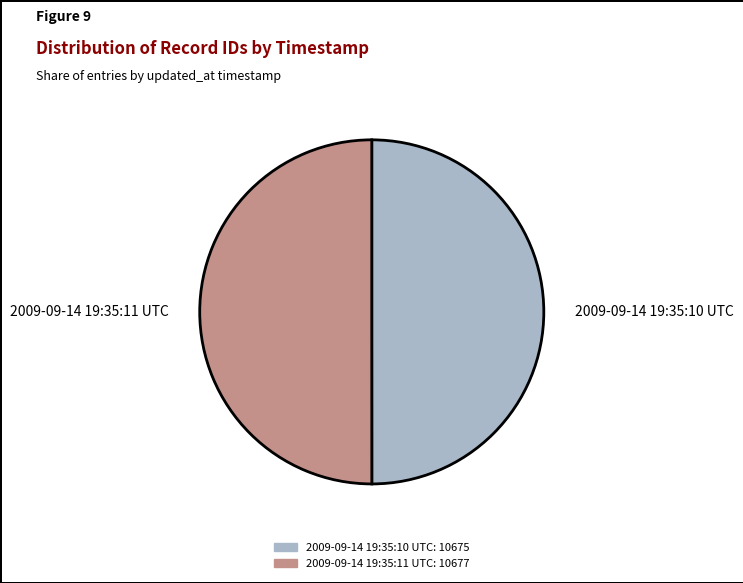

Is it true that 2009-09-14 19:35:11 UTC is 64% of the pie?

False